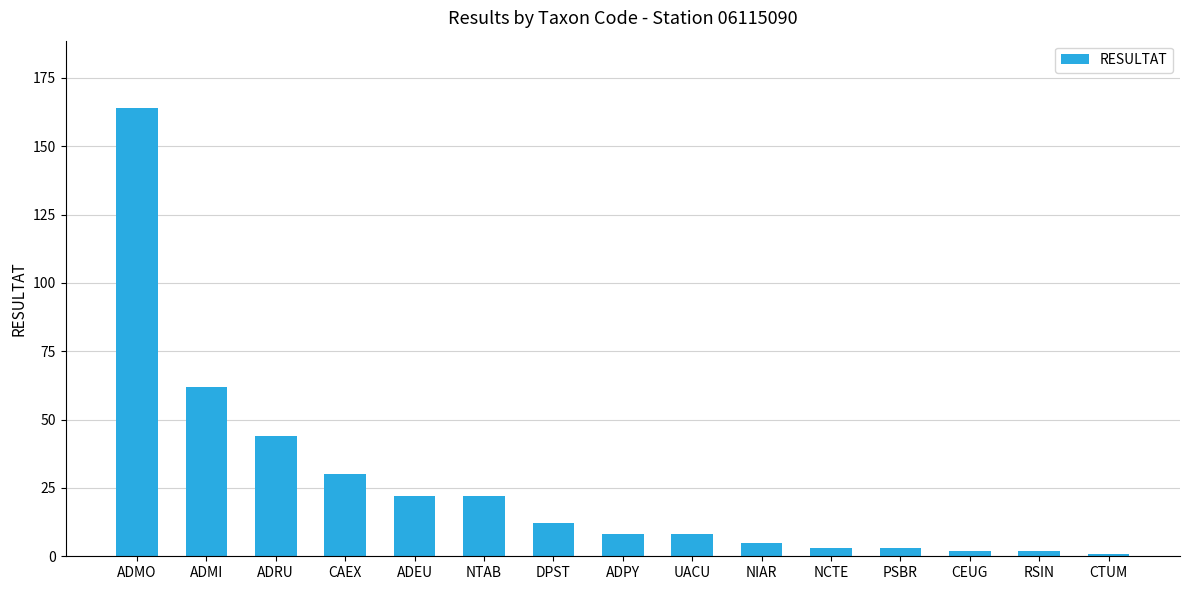

Count the number of categories in the chart.

15